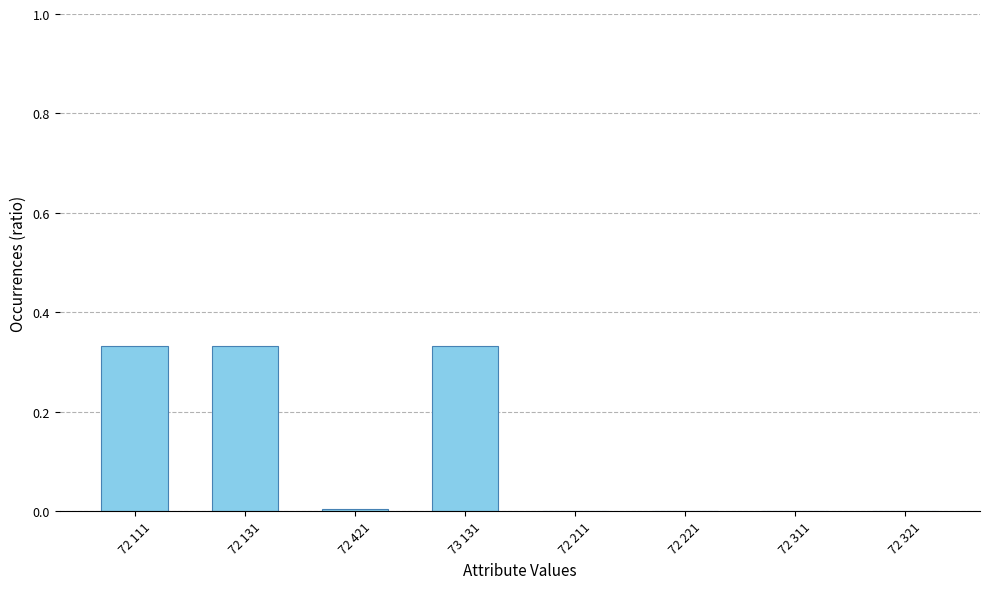

Between 72 111 and 72 321, which is larger?

72 111